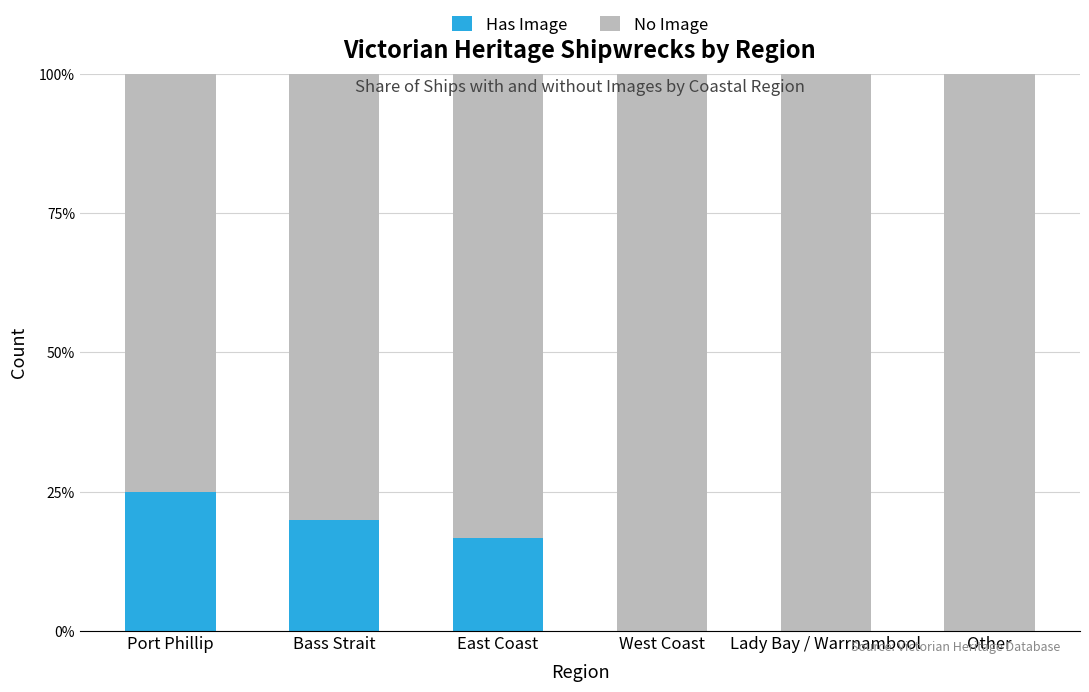

What are all the series names shown in the legend?

Has Image, No Image